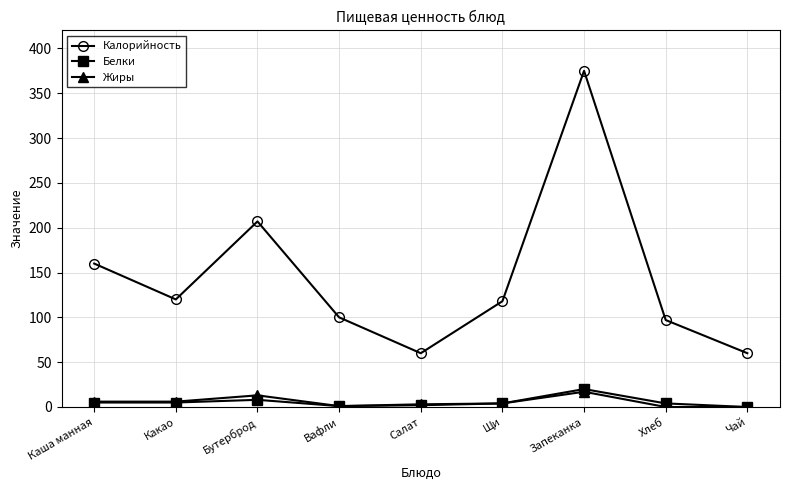

Which series has the largest range (max minus min)?

Калорийность